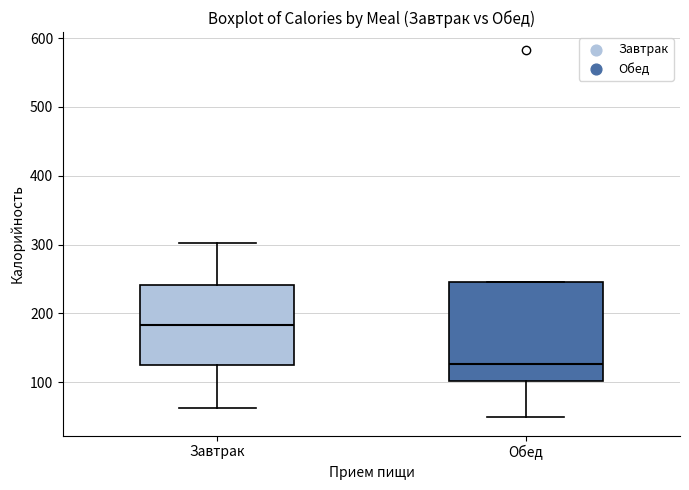

Which box's median line is the highest?

Завтрак